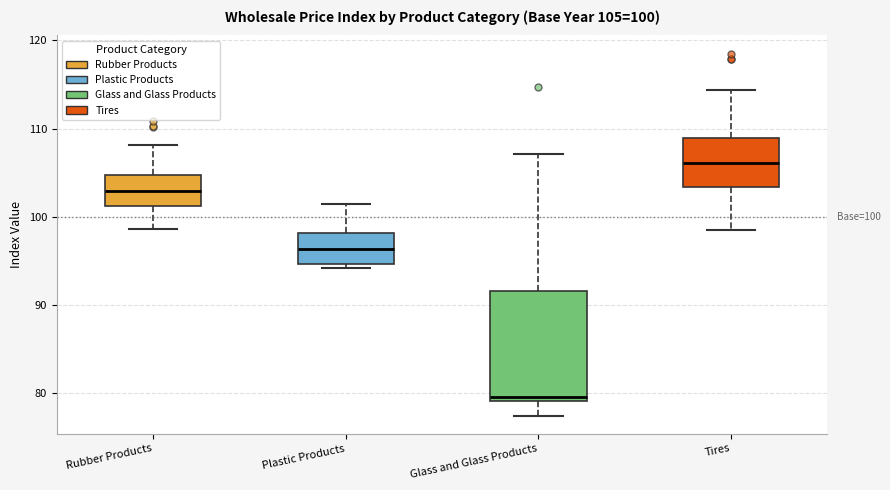

Which box is the tallest, from its lower edge to its upper edge?

Glass and Glass Products